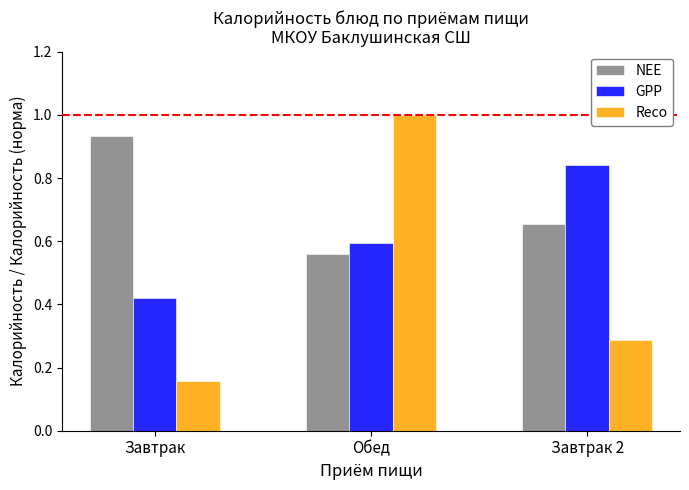

Which series has the largest total across all categories?

NEE